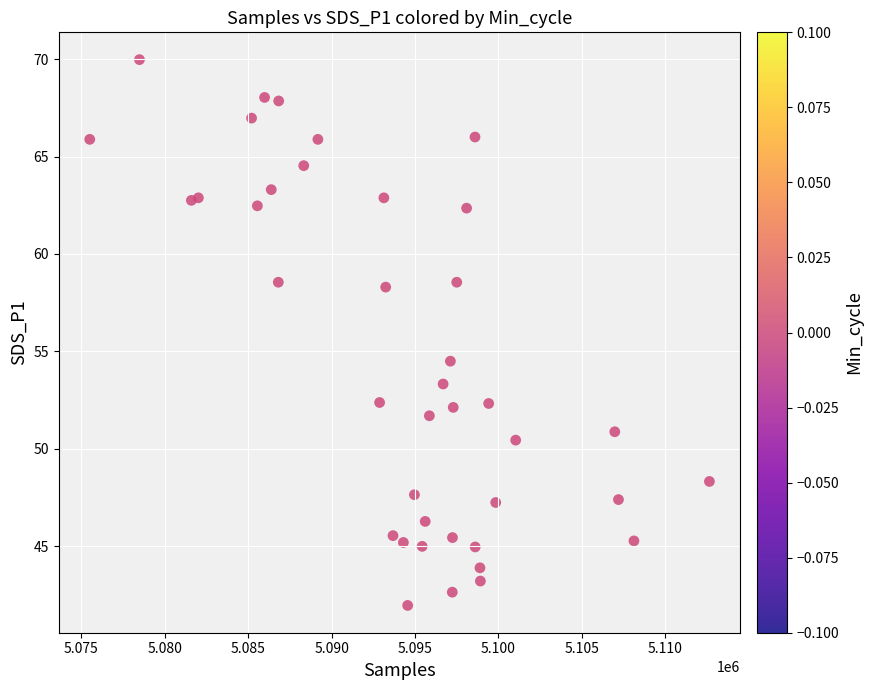

What Y value in the scatter plot is closest to 55?

54.5